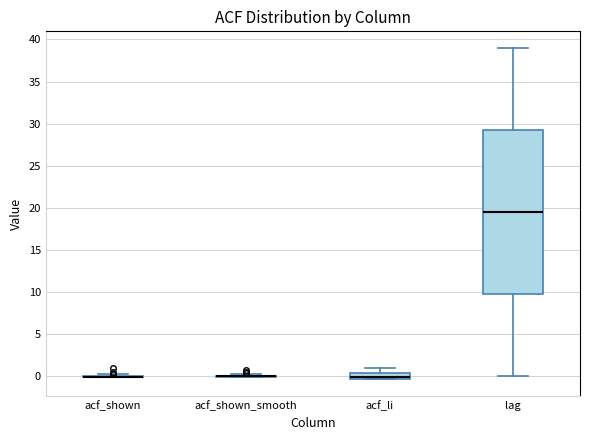

Which box is the tallest, from its lower edge to its upper edge?

lag